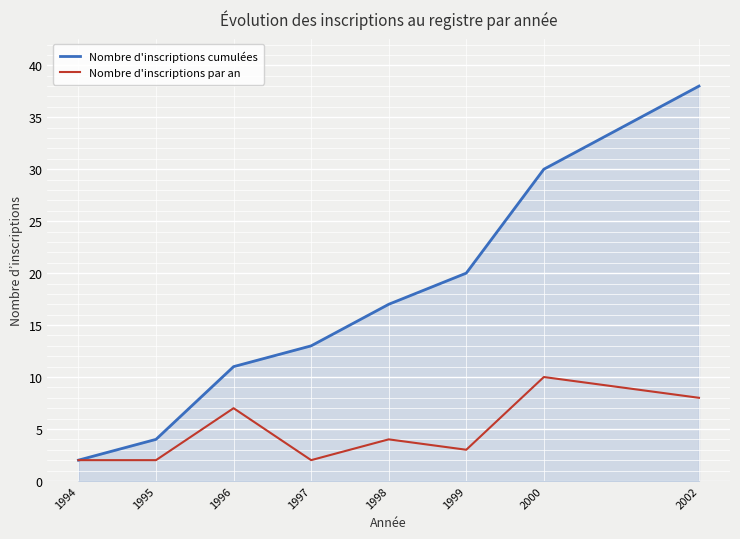

The Nombre d'inscriptions cumulées series shows 11 at 2002. True or false?

False